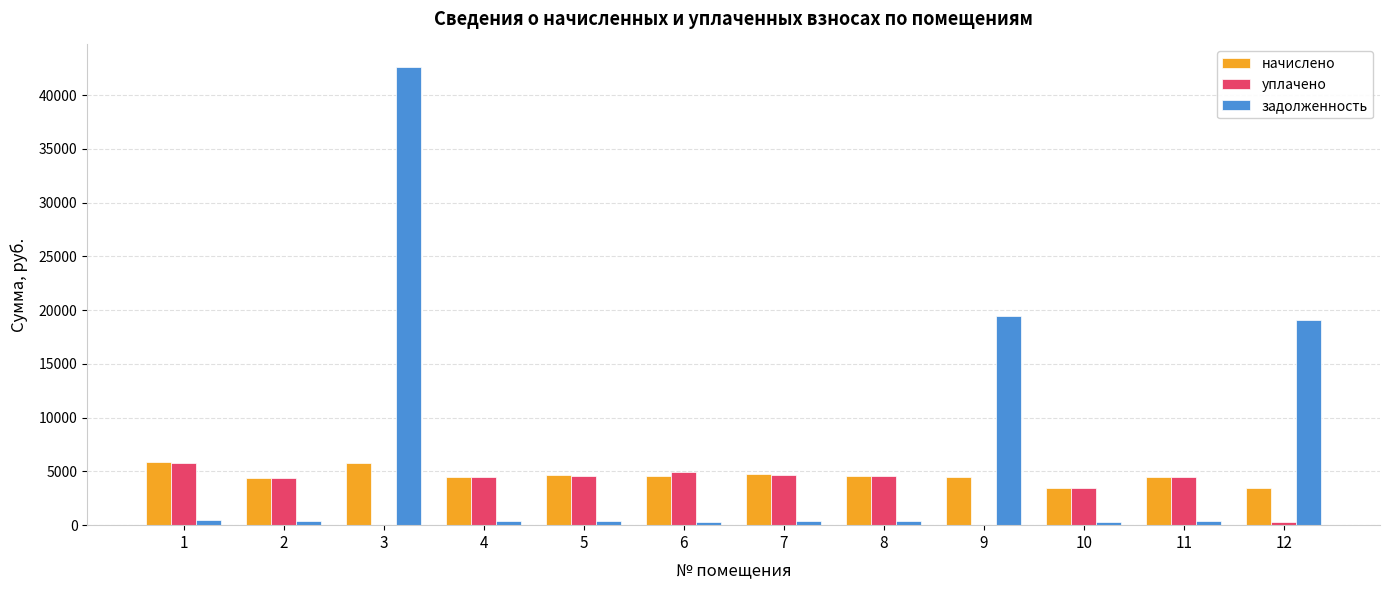

What is the sum of the задолженность values at 12 and 5?

19481.1